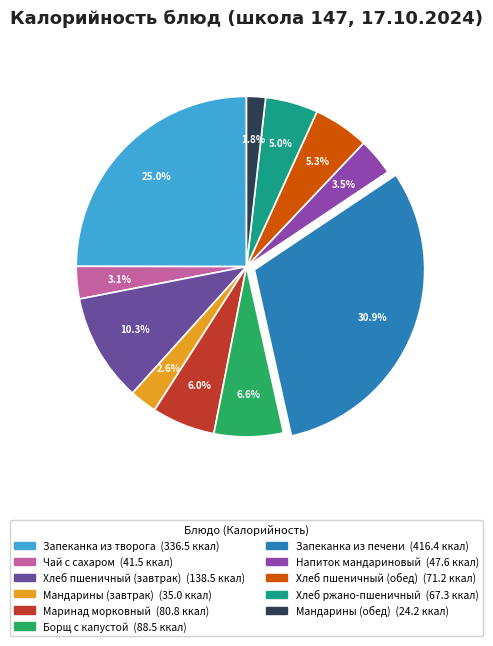

True or false: Хлеб пшеничный (завтрак) accounts for 4% of the total.

False